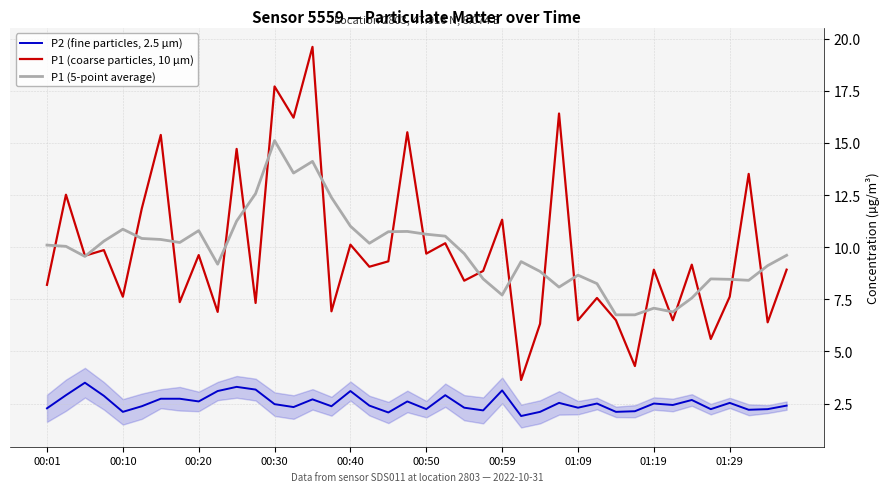

The value of P1 (5-point average) at 22 is 9.7. True or false?

True